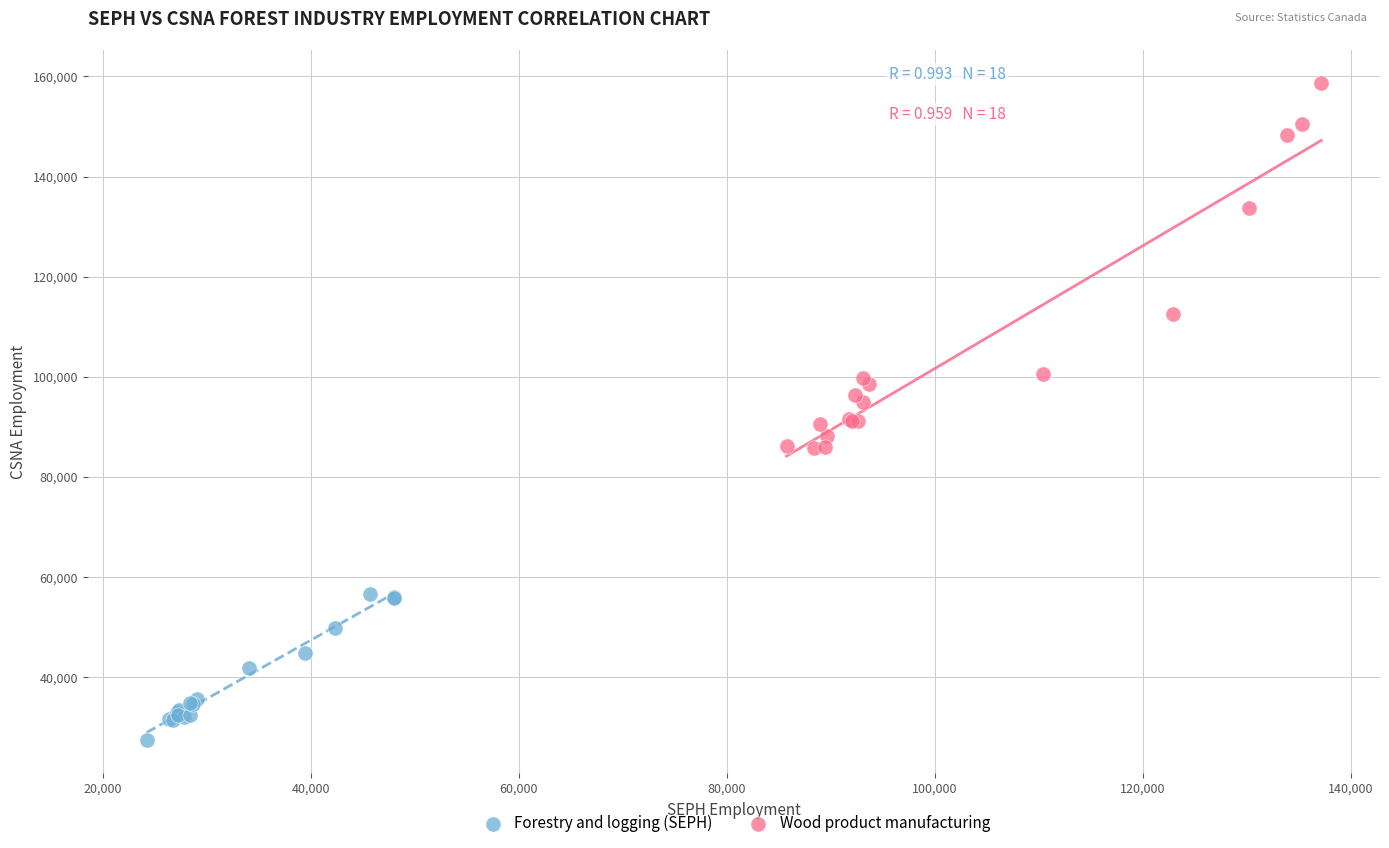

Which series contains the highest Y value?

Wood product manufacturing